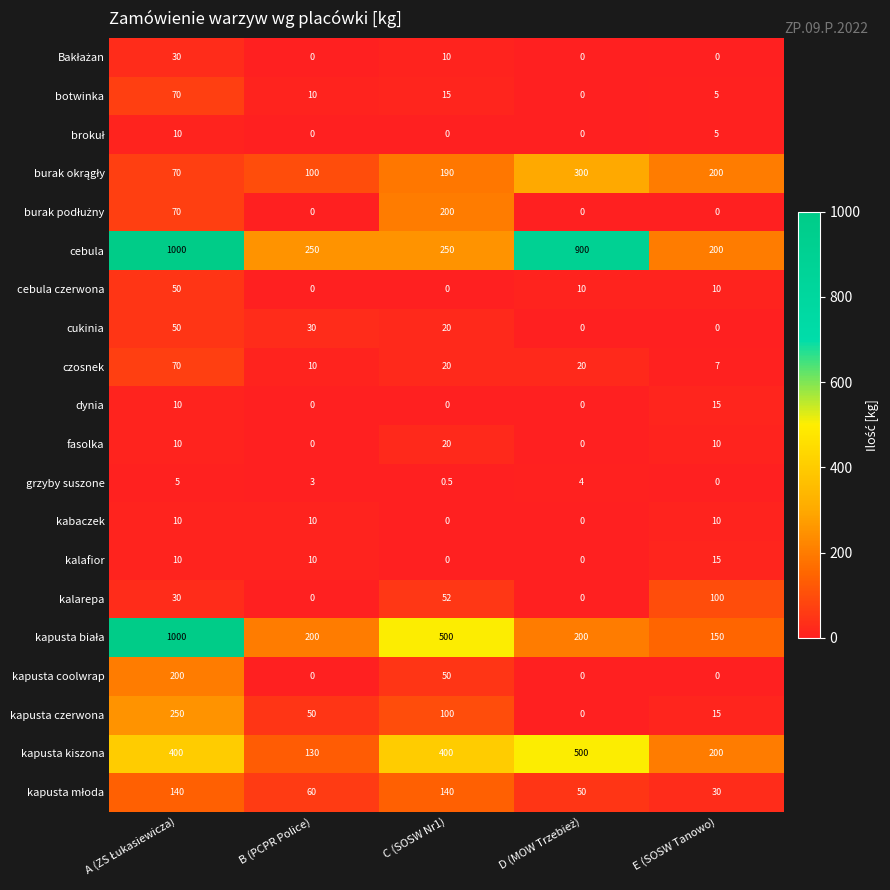

Which series has the largest total across all categories?

cebula